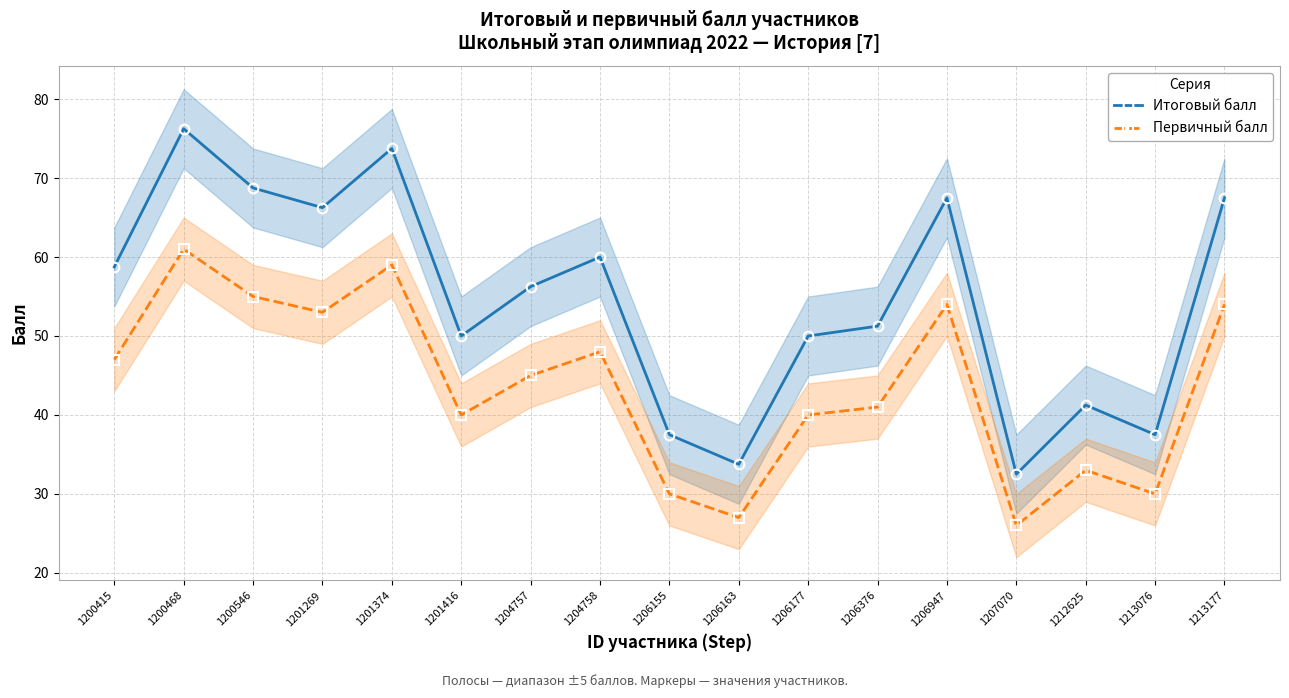

The Первичный балл series shows 41.0 at 1206376. True or false?

True